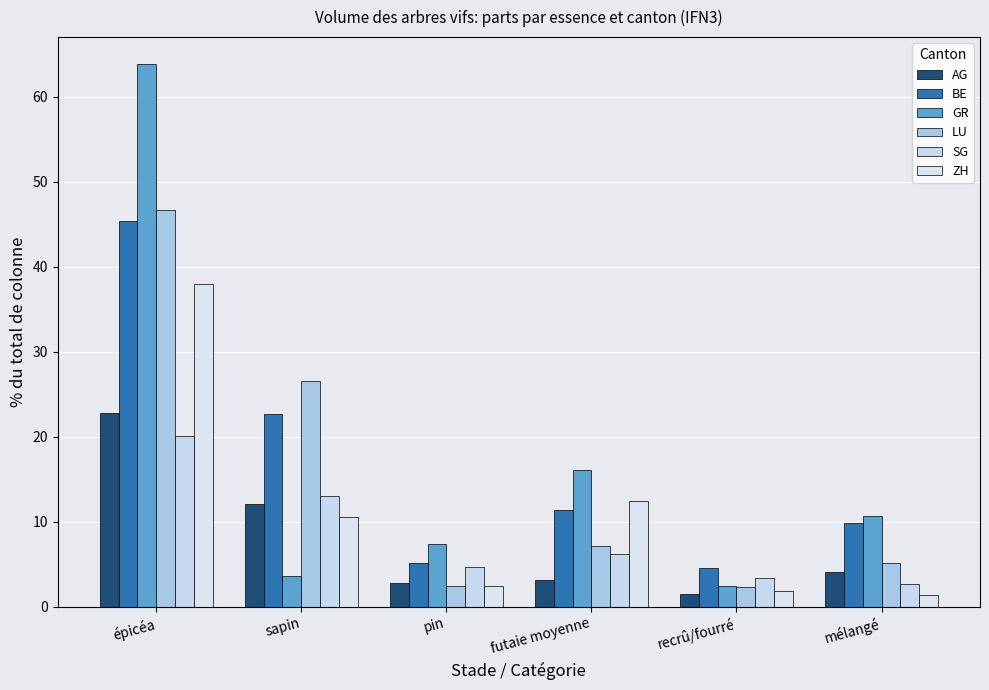

How many series are shown in this chart?

6